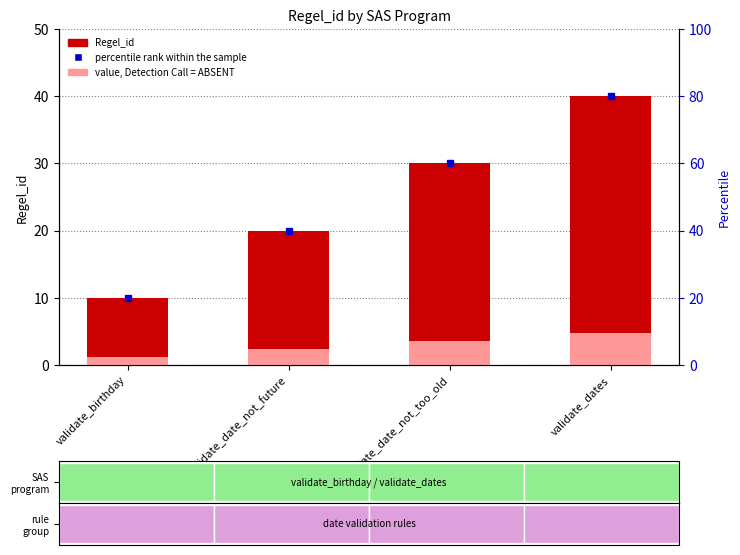

At which category is the sum across all series the highest?

validate_dates